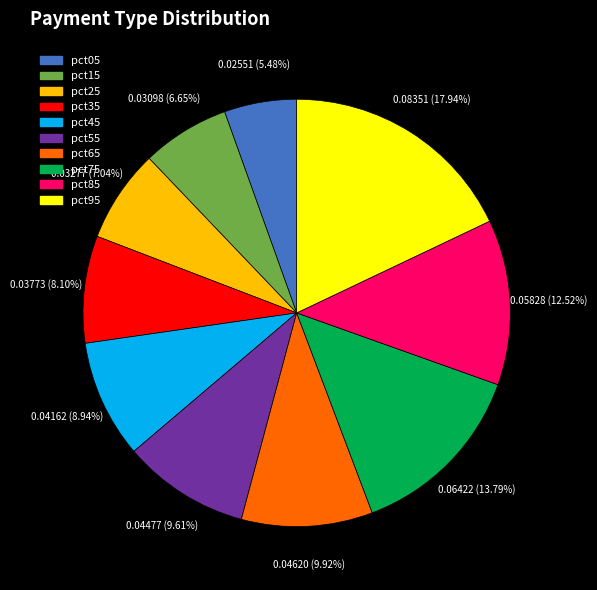

What percentage is NOT represented by pct45?

91.1%